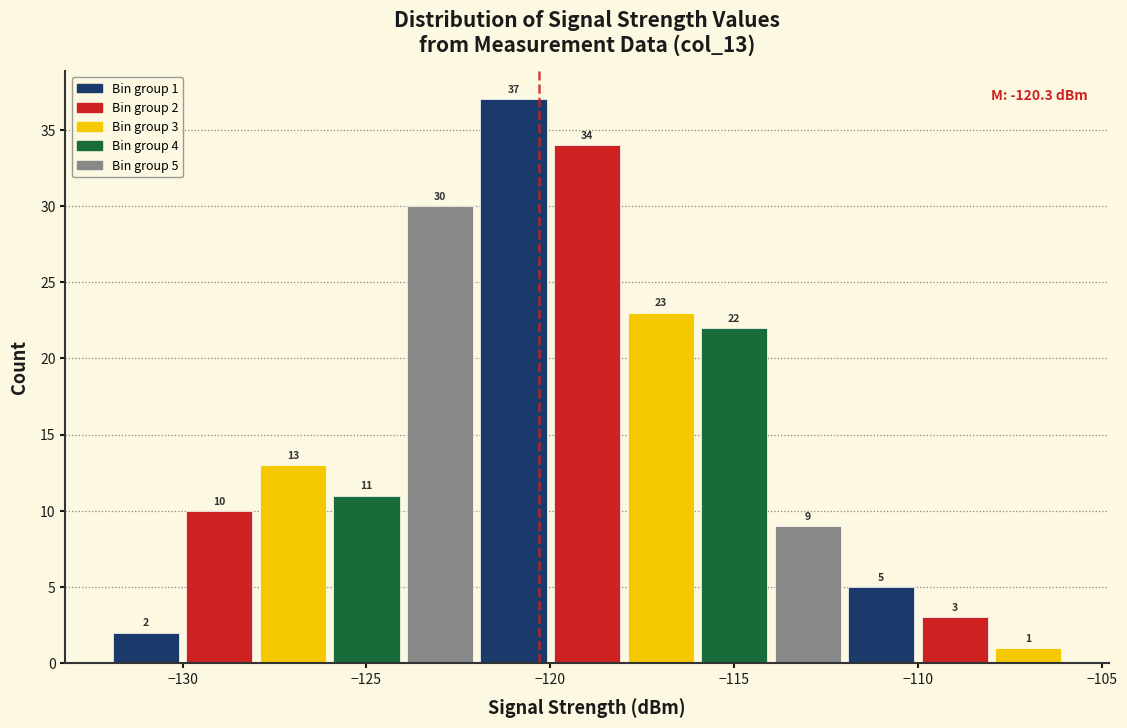

Over which range of the x-axis is the bar tallest?

-122 to -120